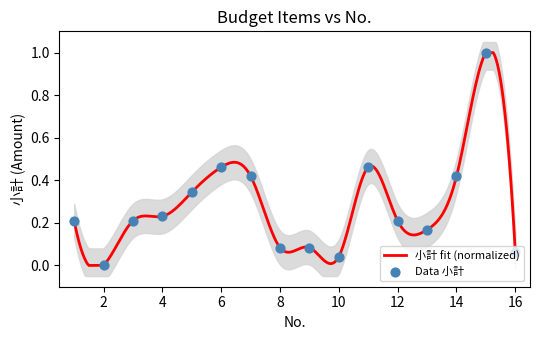

Between 15 and 16, which is larger?

15